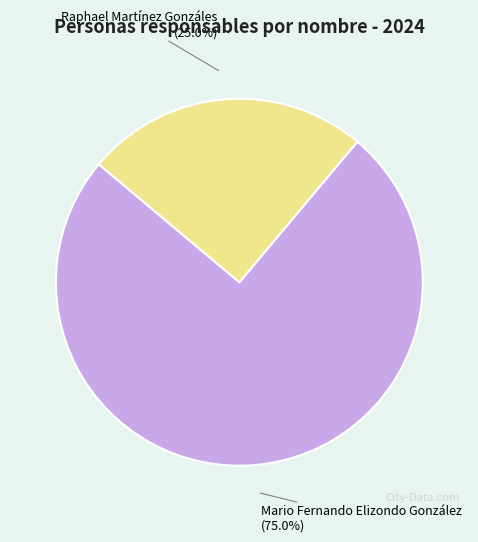

What percentage is the Mario Fernando Elizondo González slice, to the nearest percent?

75%